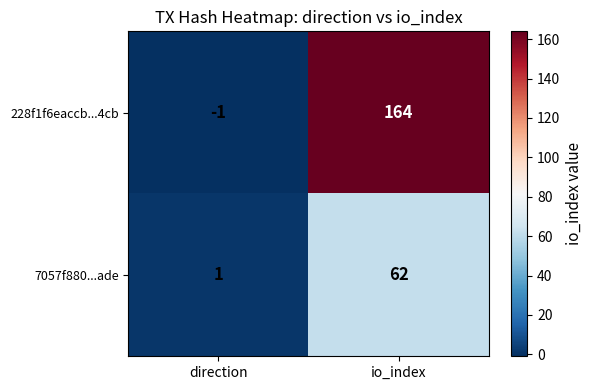

Count the number of data series in this chart.

2